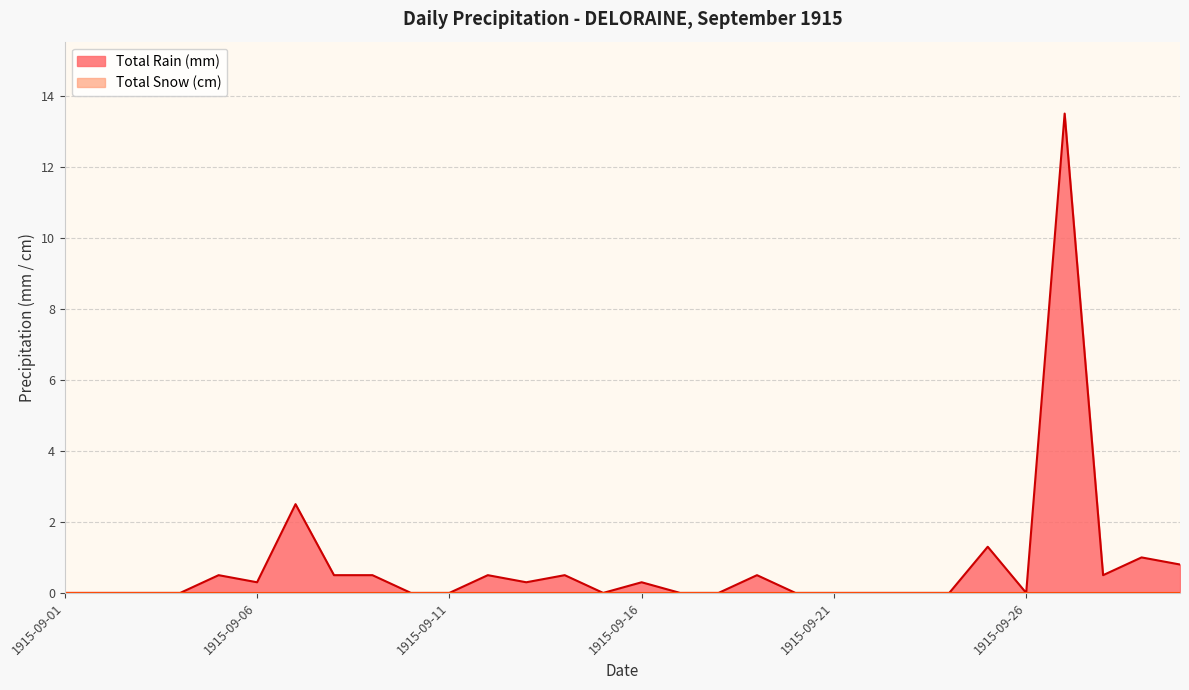

Does the chart display data point markers on the line(s)?

No